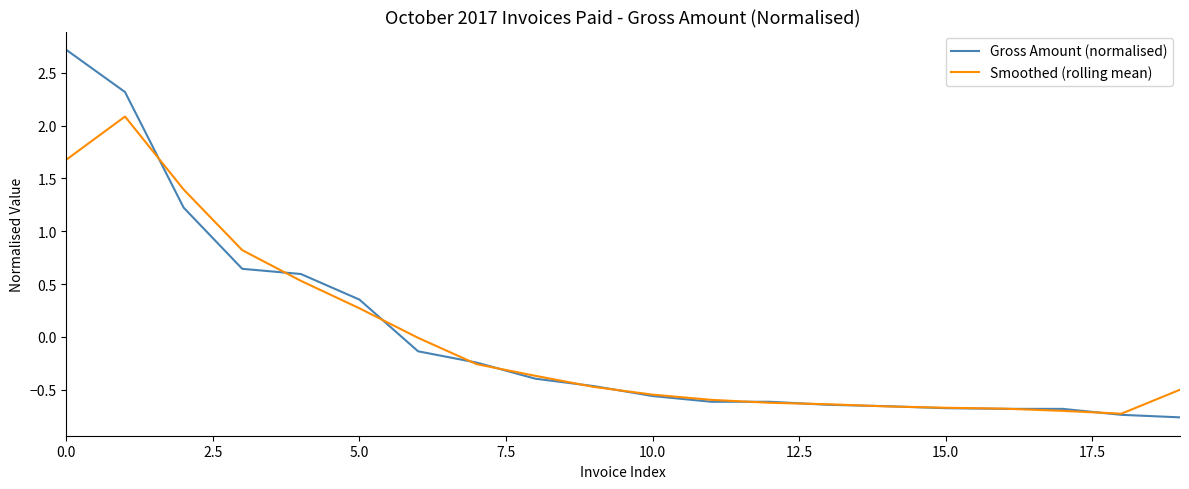

How many values in the Gross Amount (normalised) series exceed 0?

6